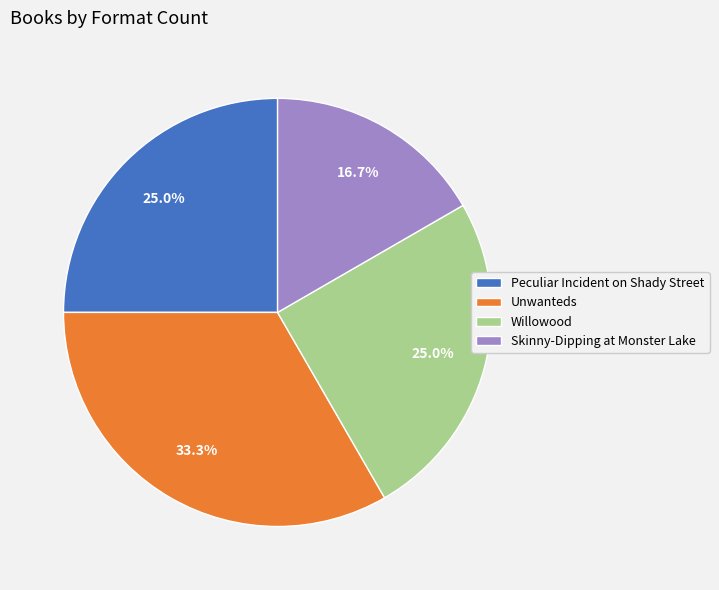

Between Unwanteds and Peculiar Incident on Shady Street, which is larger?

Unwanteds